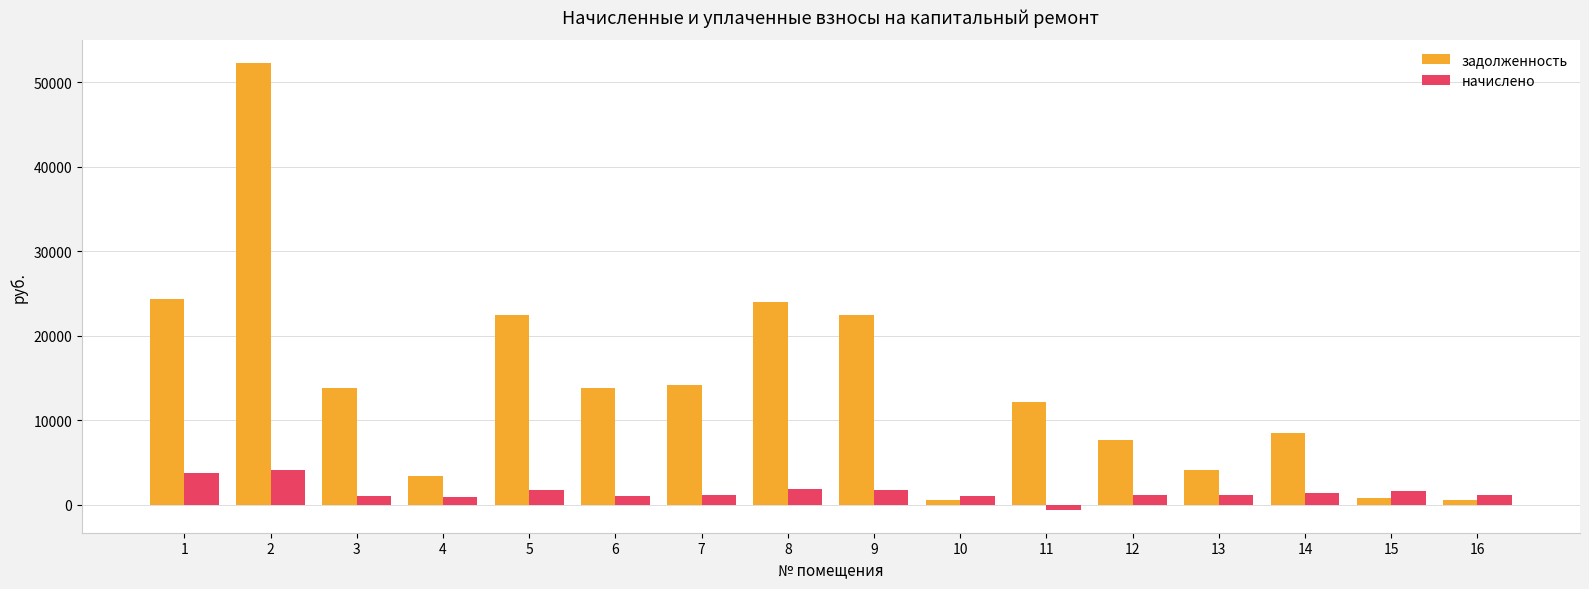

What is the value of the начислено bar at the 12th from the left?

1134.9